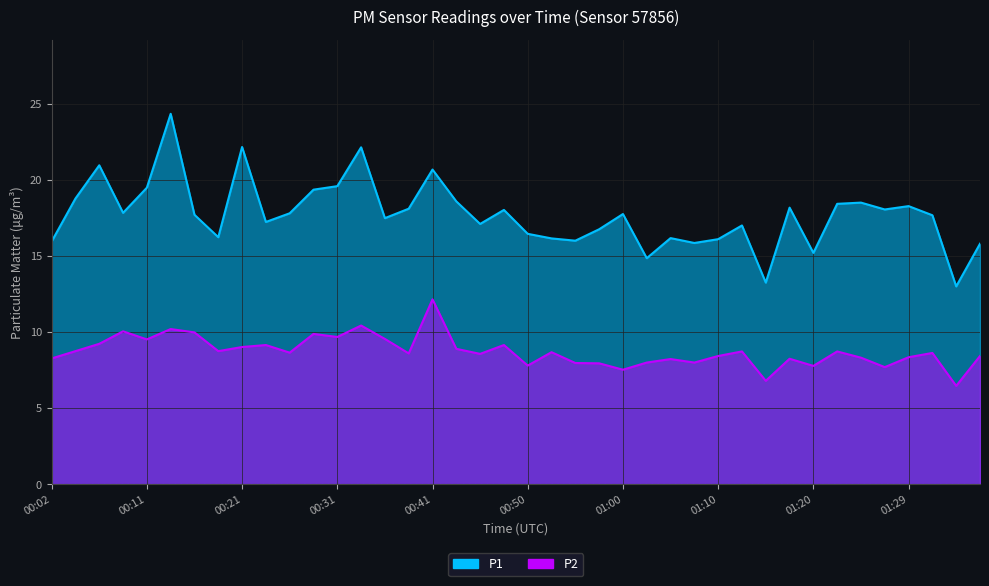

Which has a higher value, 00:33 or 00:07?

00:33